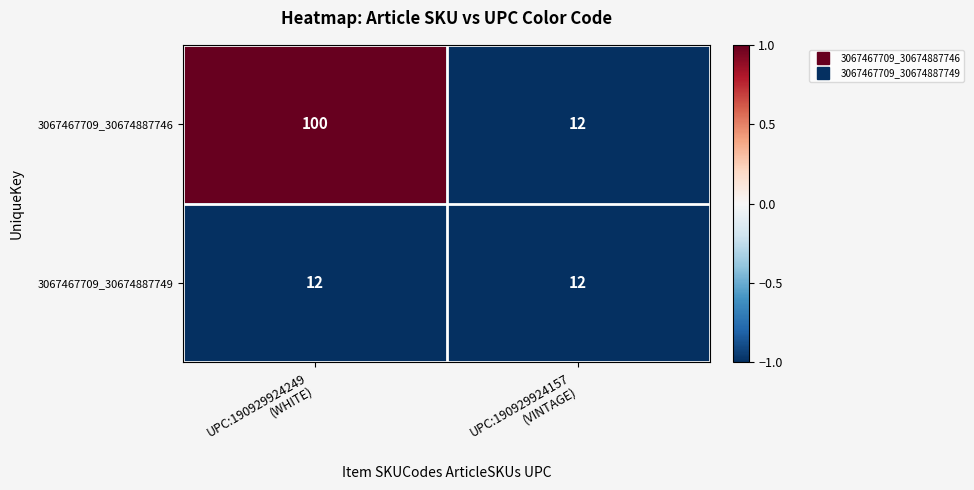

List the series in order of their overall mean, lowest first.

3067467709_30674887749, 3067467709_30674887746